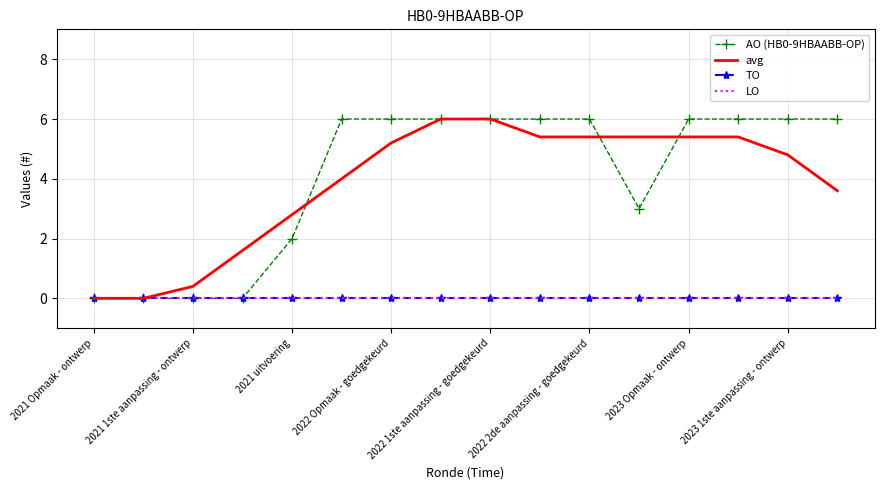

True or false: AO (HB0-9HBAABB-OP) and TO intersect in this chart.

False